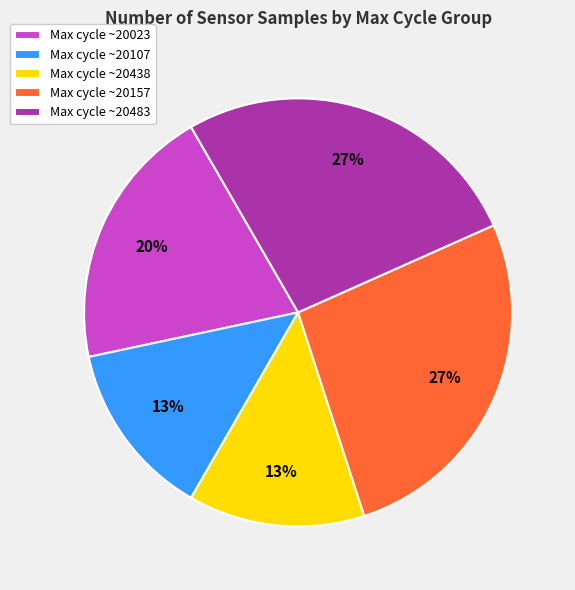

Is there any slice that represents more than half of the pie?

No